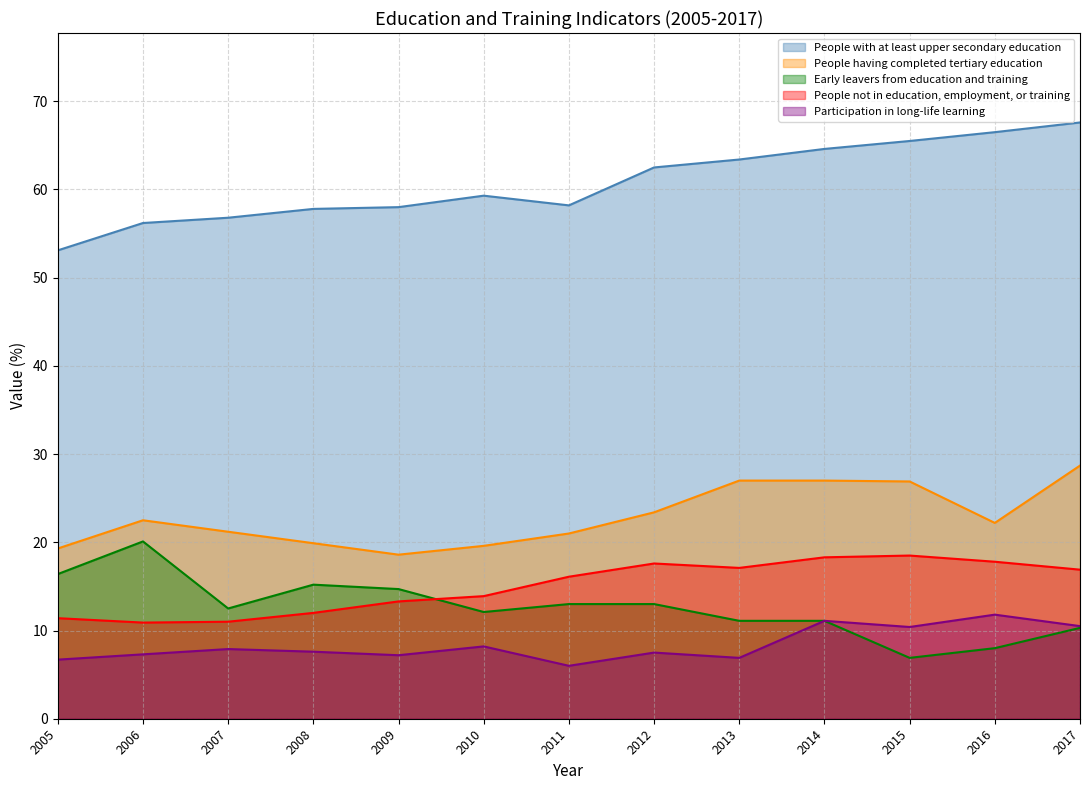

Between which two adjacent categories do People not in education, employment, or training and Early leavers from education and training first intersect?

2009 and 2010